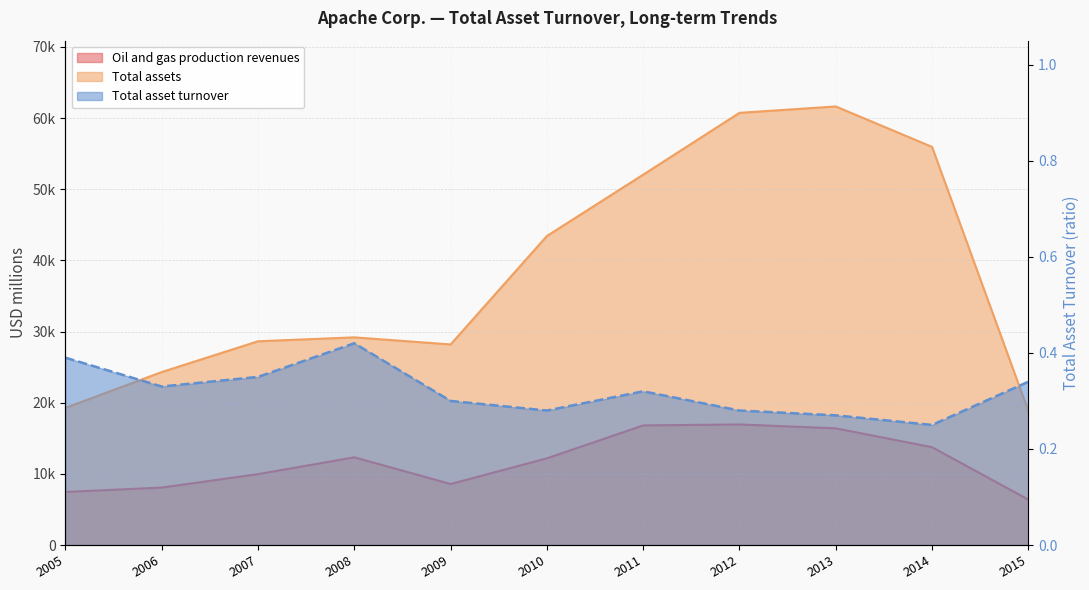

Which category has the lowest value in the Total assets series?

2015